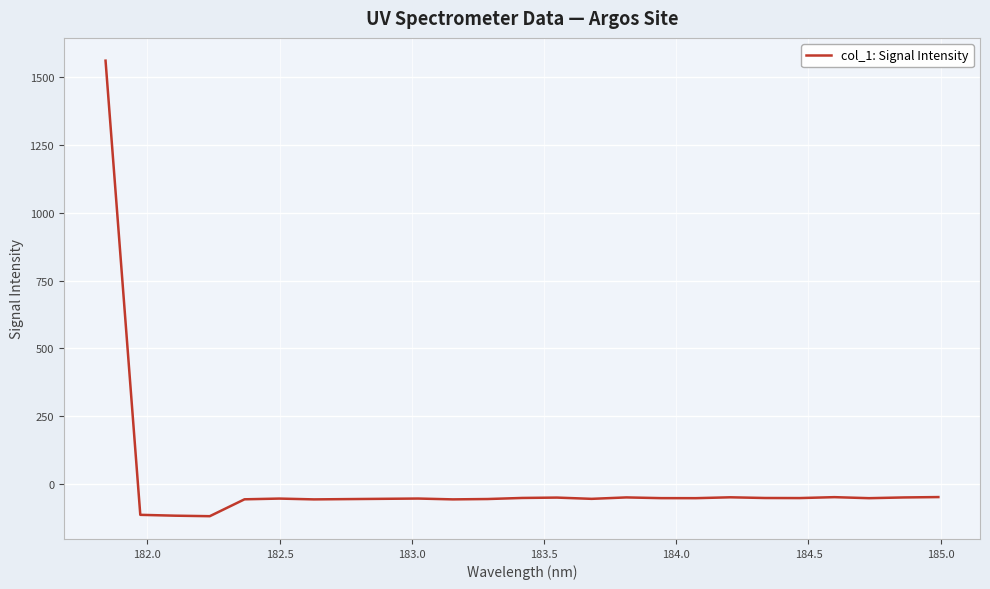

What is the minimum value shown in the chart?

-118.5